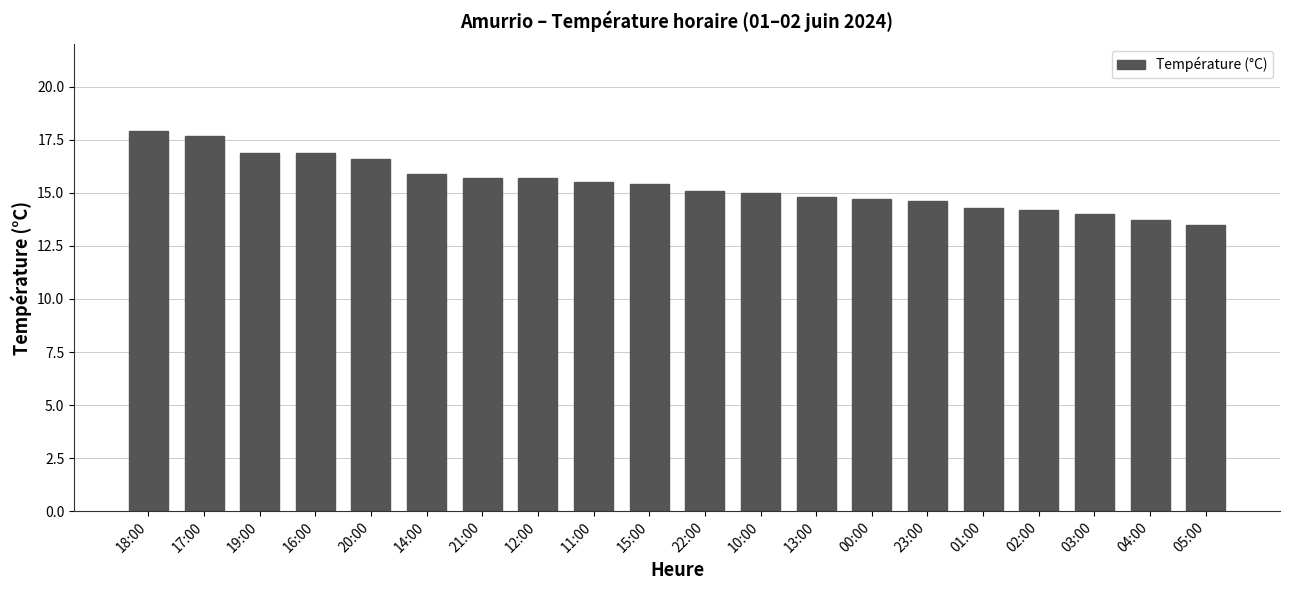

The chart shows a value of 3.9 at 13:00. True or false?

False